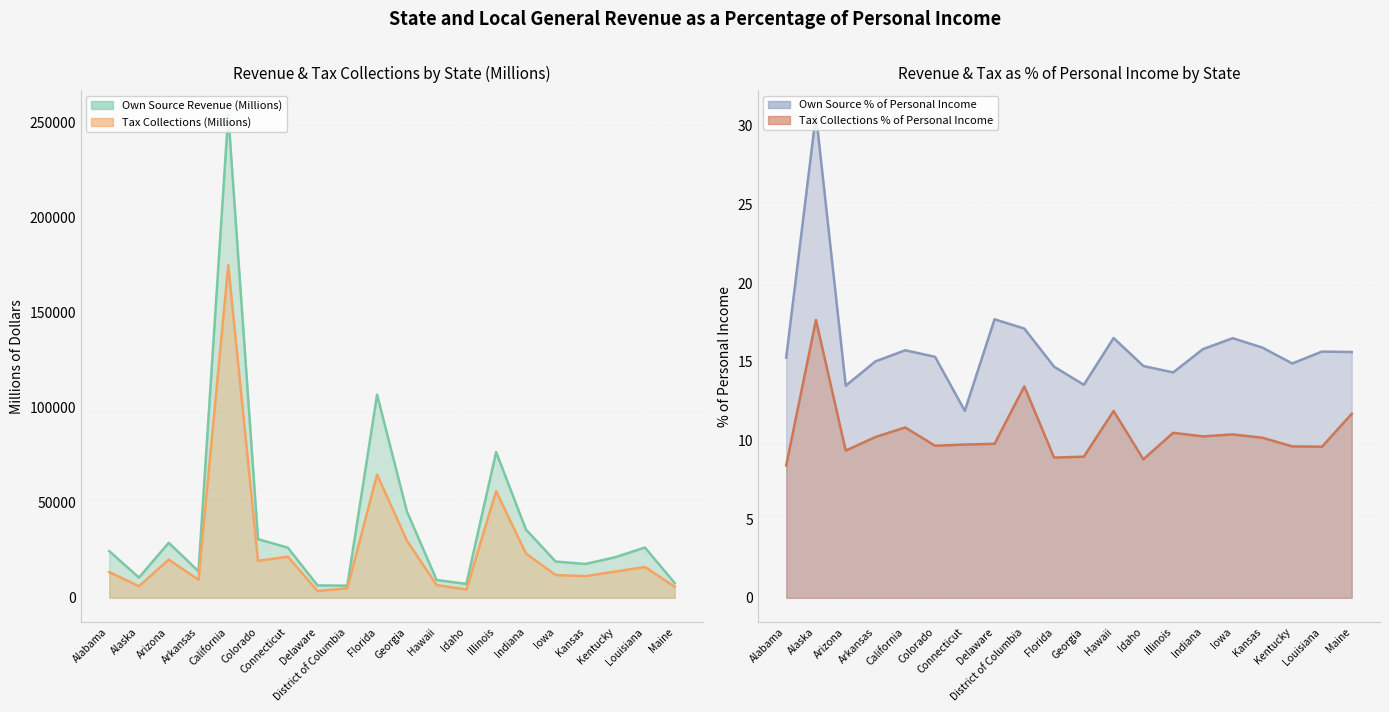

What is the label of the 8th point from the left?

Delaware